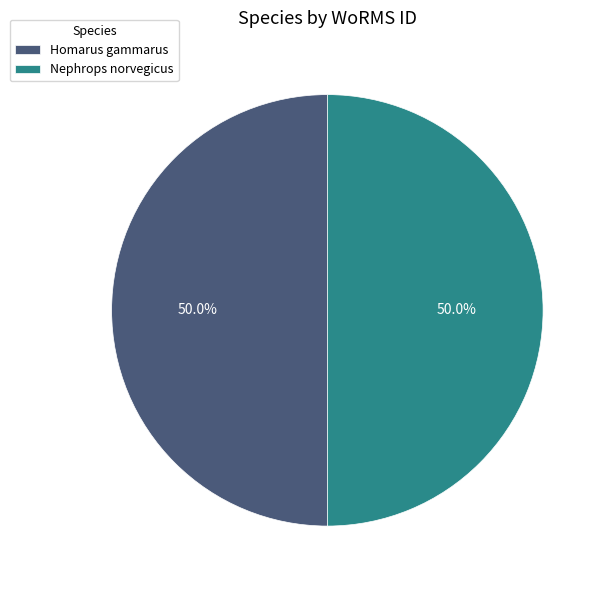

To the nearest percent, what portion does Nephrops norvegicus represent?

50%